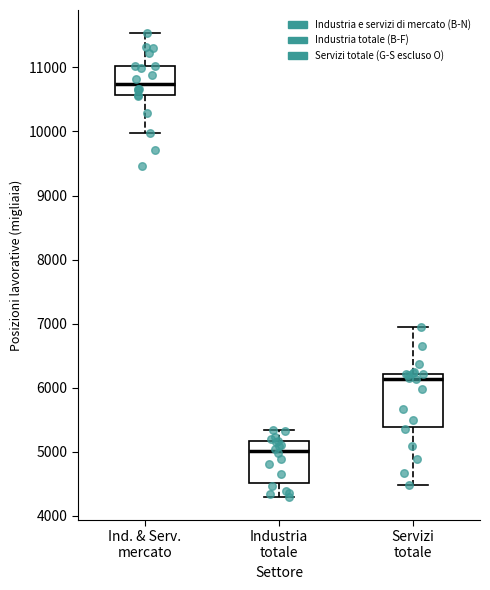

Comparing the boxes themselves (not the whiskers), which one is the tallest?

Servizi totale